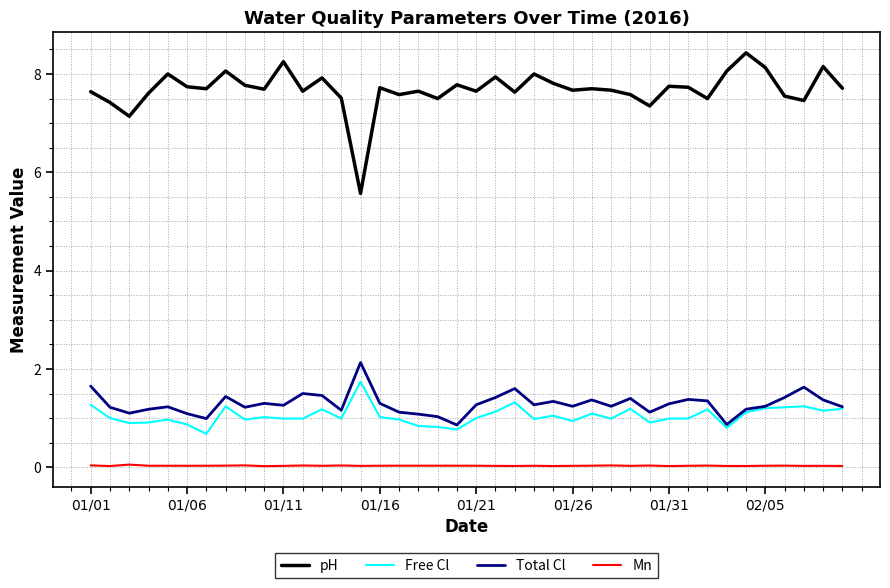

What are all the series names shown in the legend?

pH, Free Cl, Total Cl, Mn